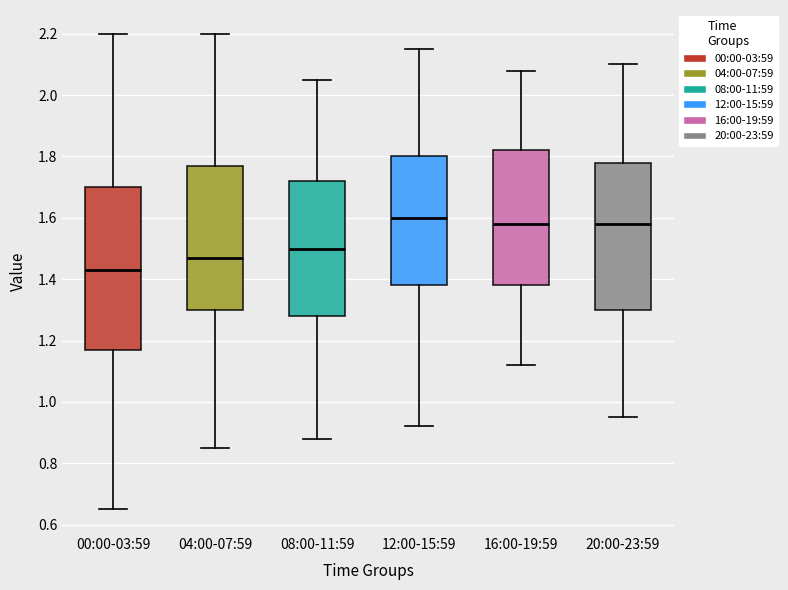

Reading left to right, read every box against the y-axis: the position of its median line, the range the box covers, and the ends of its whiskers. The values are not printed on the chart, so give them approximately, as read against the axis.

00:00-03:59: median 1.44, box 1.18 to 1.70, whiskers 0.66 to 2.20
04:00-07:59: median 1.48, box 1.30 to 1.78, whiskers 0.86 to 2.20
08:00-11:59: median 1.50, box 1.28 to 1.72, whiskers 0.88 to 2.06
12:00-15:59: median 1.60, box 1.38 to 1.80, whiskers 0.92 to 2.16
16:00-19:59: median 1.58, box 1.38 to 1.82, whiskers 1.12 to 2.08
20:00-23:59: median 1.58, box 1.30 to 1.78, whiskers 0.96 to 2.10